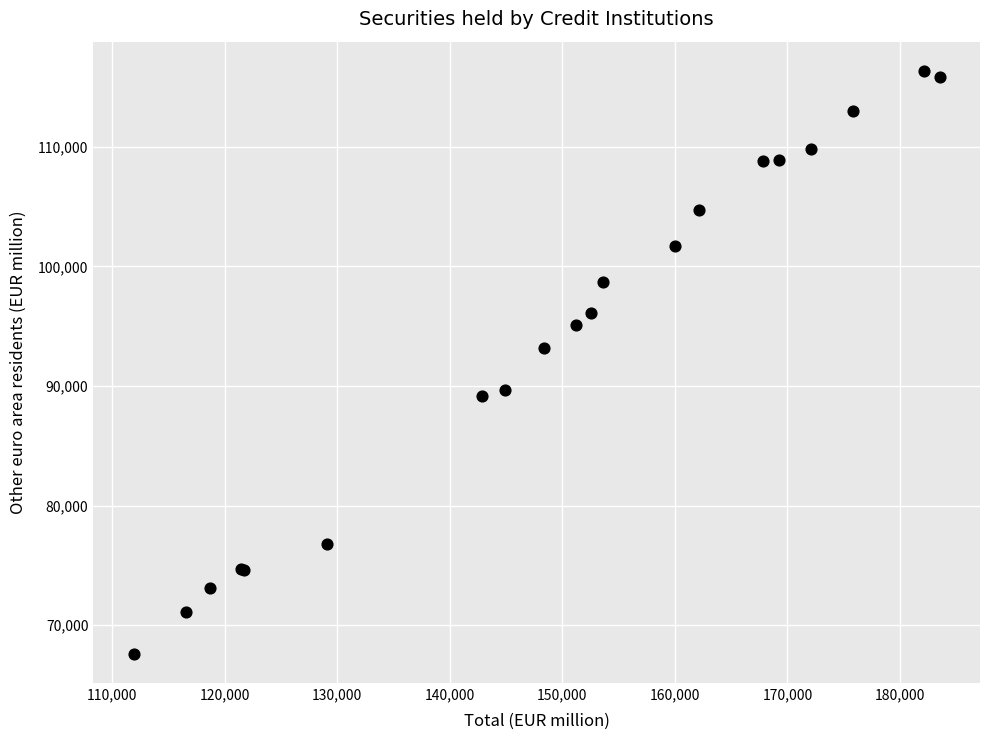

What Y value in the scatter plot is closest to 91984?

93217